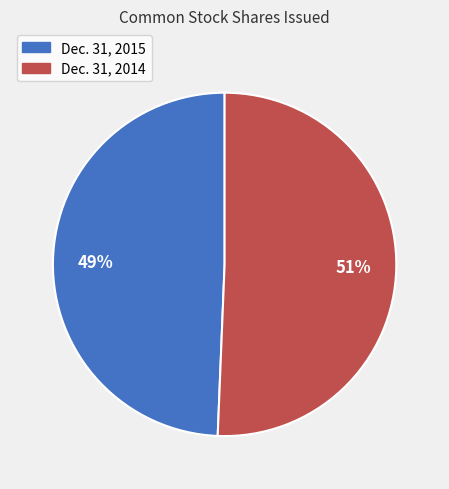

Is it true that Dec. 31, 2014 is 51% of the pie?

True